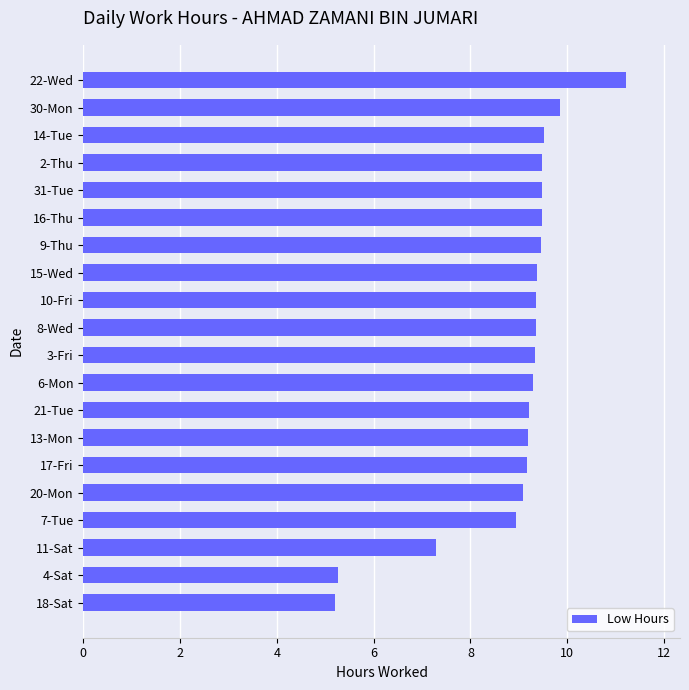

What is the maximum value shown in the chart?

11.2